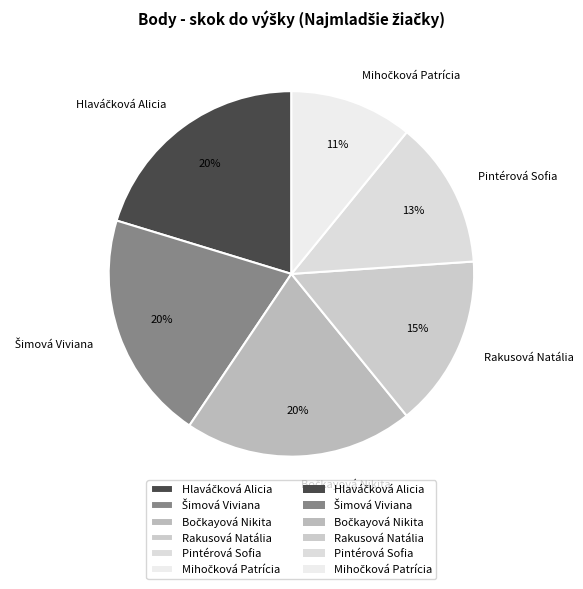

What percentage is the Rakusová Natália slice, to the nearest percent?

15%